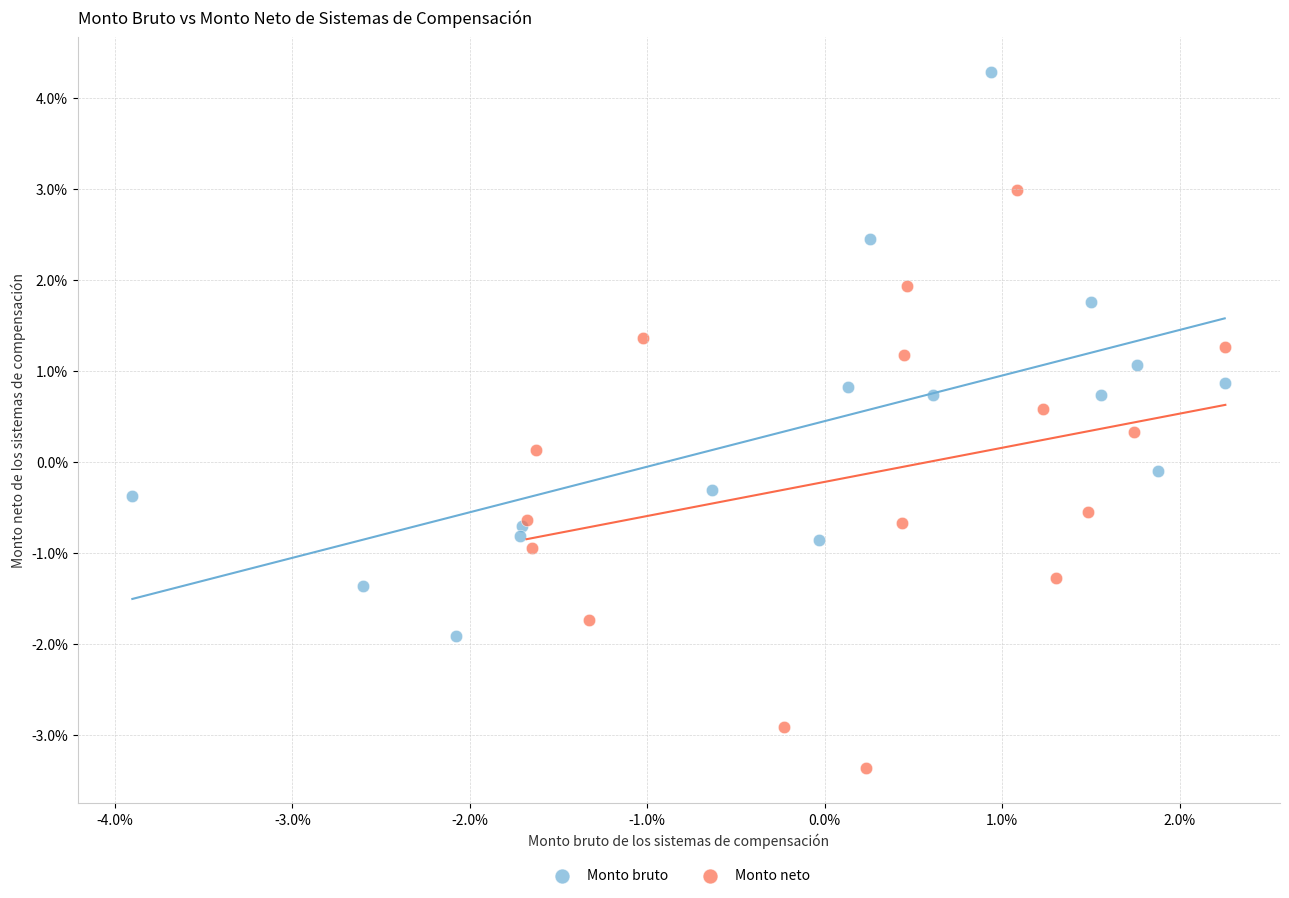

Which series has the largest Y range (max minus min)?

Monto neto